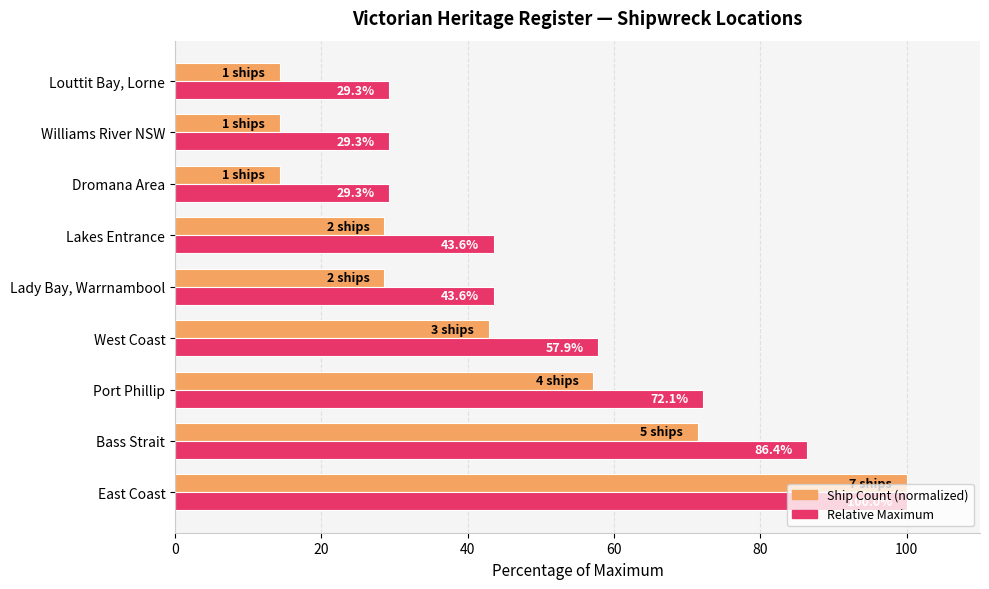

What is the spread (max minus min) of values at Williams River NSW?

15.0